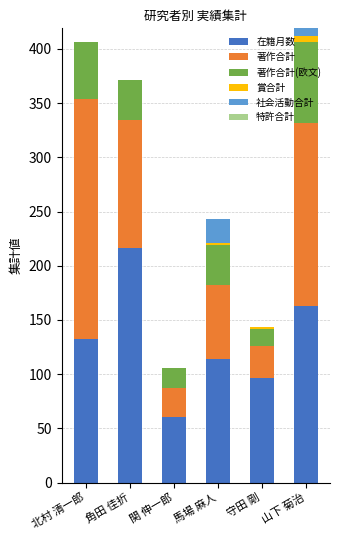

Are the bars grouped side by side (vs. stacked)?

No